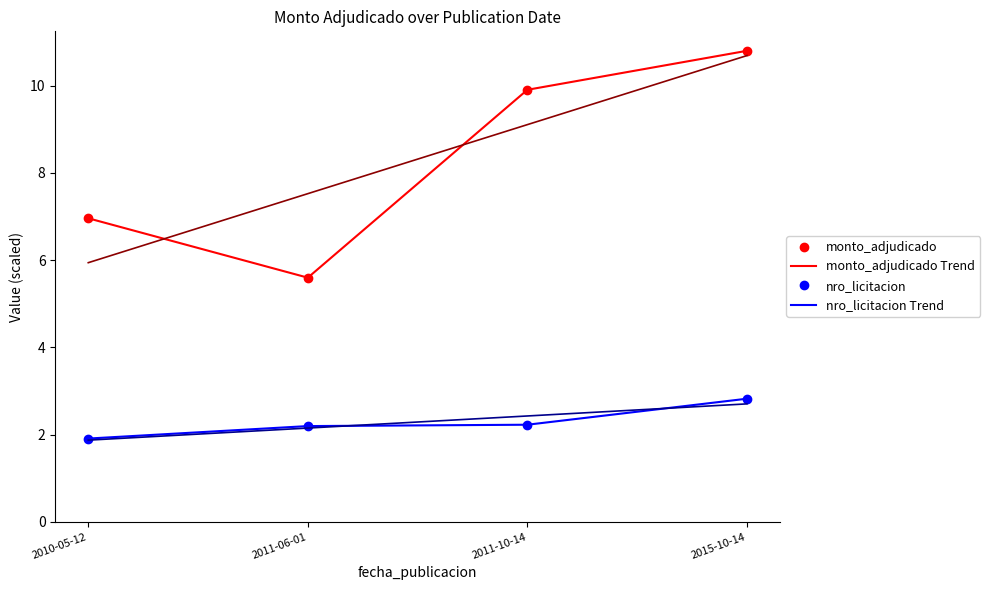

What position from the right is 2011-06-01?

3